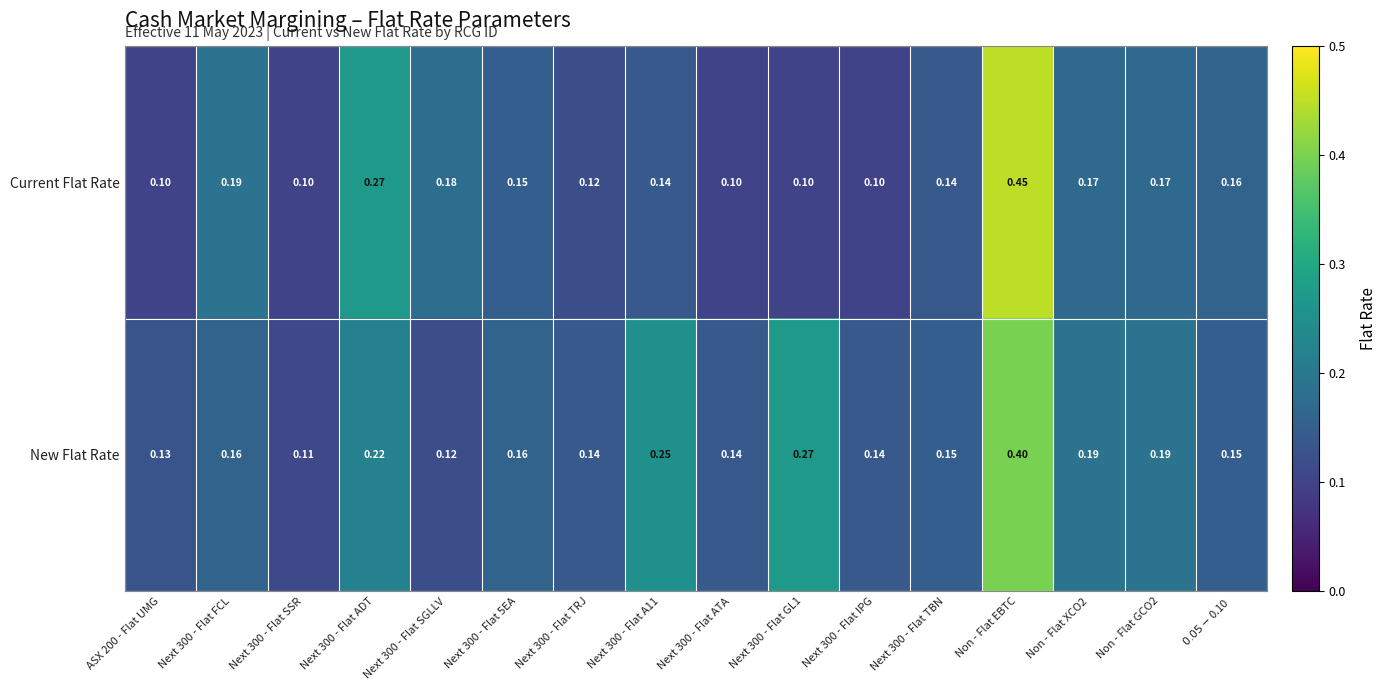

At which category is the sum across all series the highest?

Non - Flat EBTC